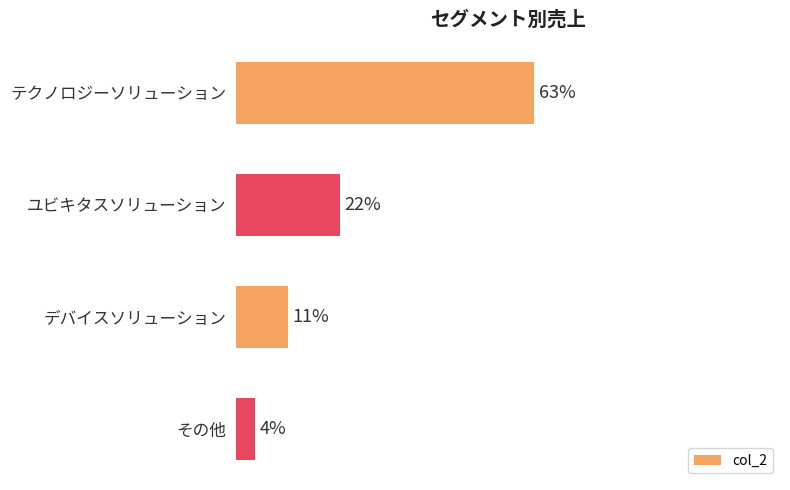

Are the bars horizontal?

Yes